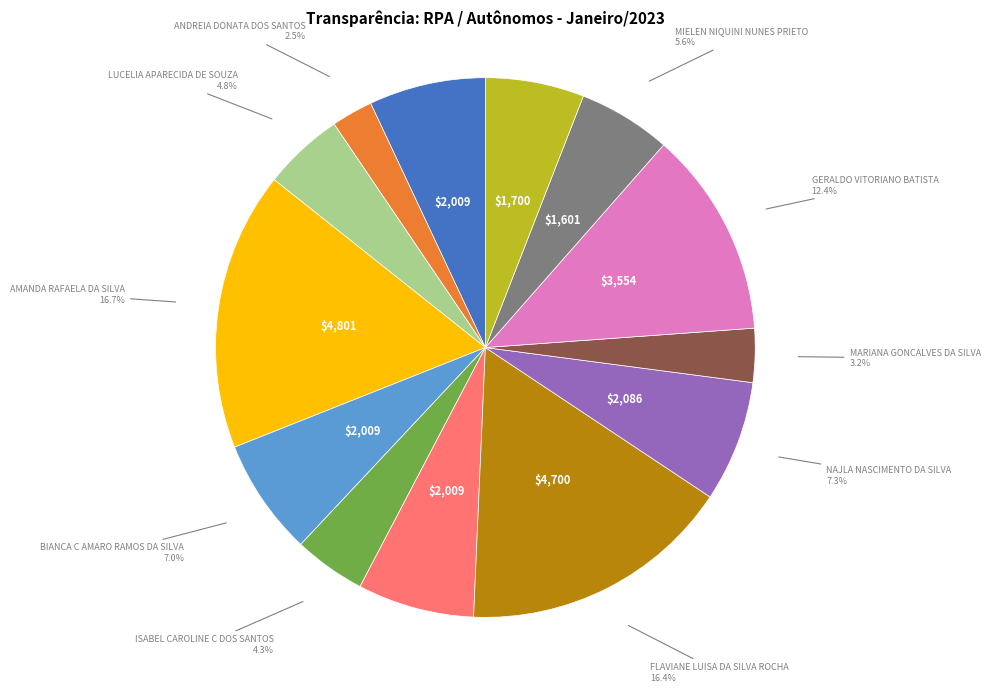

To the nearest percent, what is the difference between the largest and smallest slice percentages?

14%